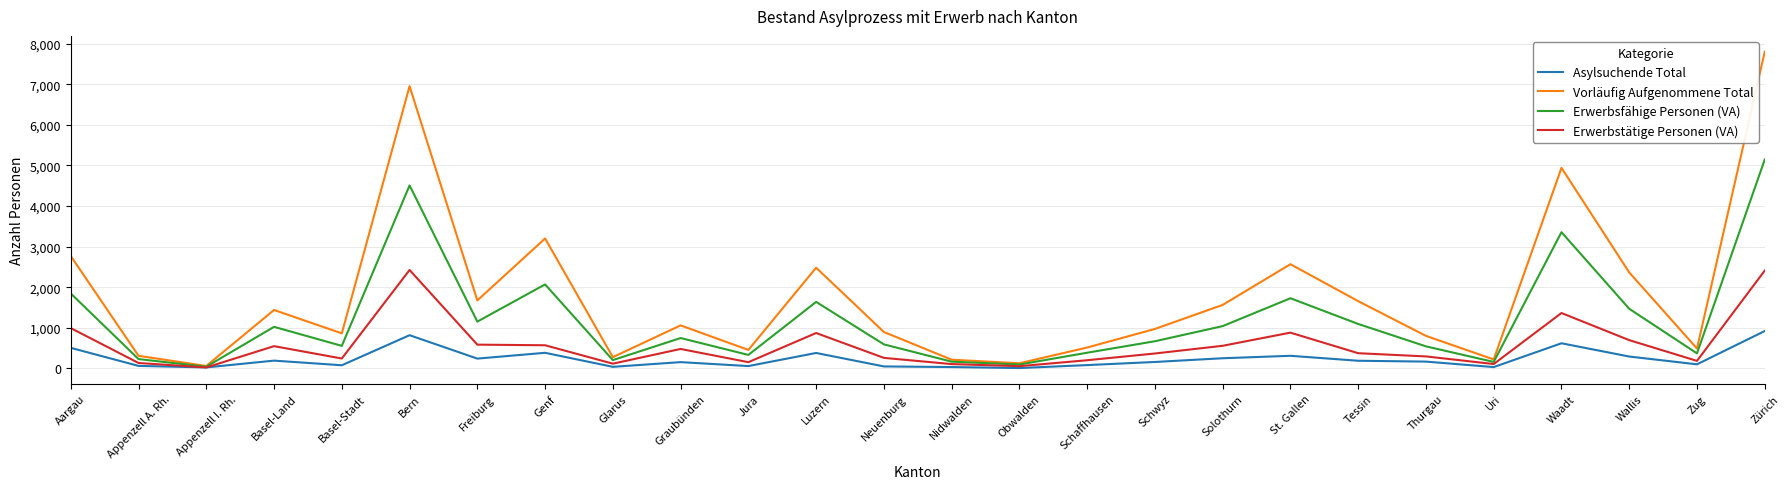

Rank the series by their average value, from highest to lowest.

Vorläufig Aufgenommene Total, Erwerbsfähige Personen (VA), Erwerbstätige Personen (VA), Asylsuchende Total